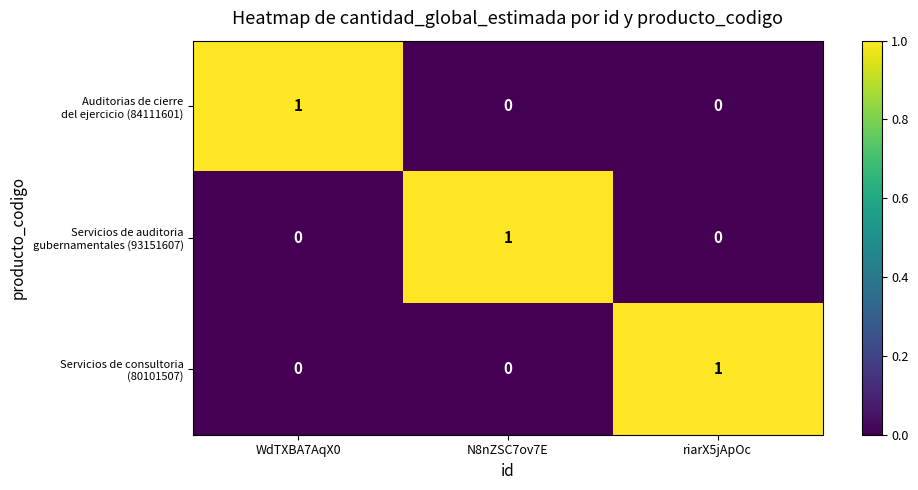

At how many categories does at least one series exceed 0?

3